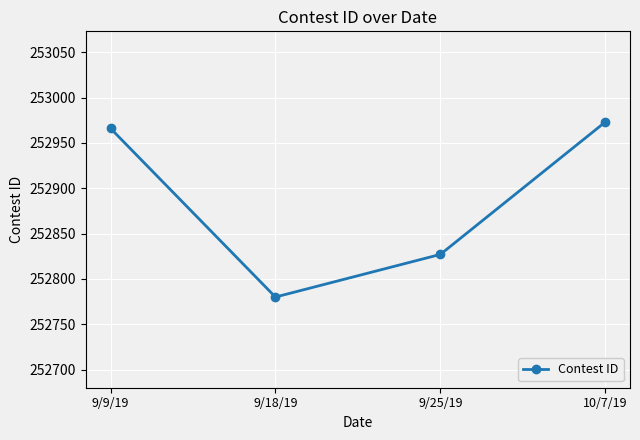

How many data points does each series have?

4